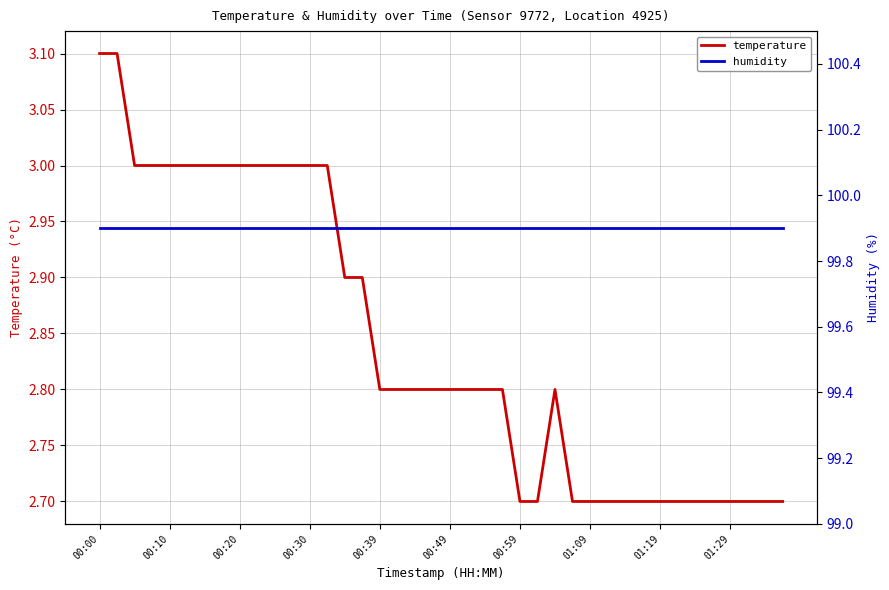

True or false: humidity and temperature intersect in this chart.

False